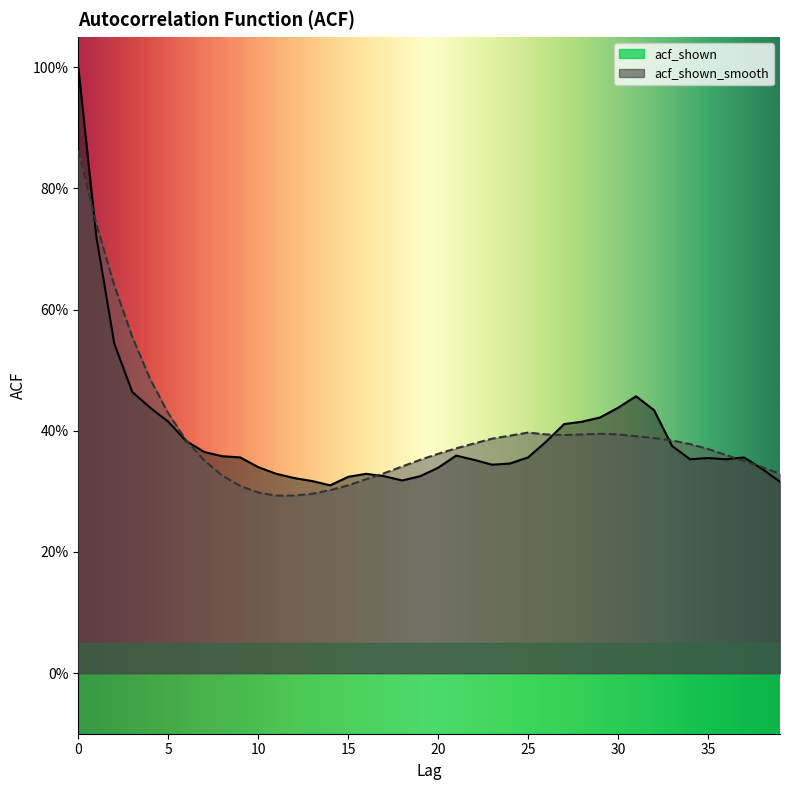

What is the smallest value displayed?

0.3